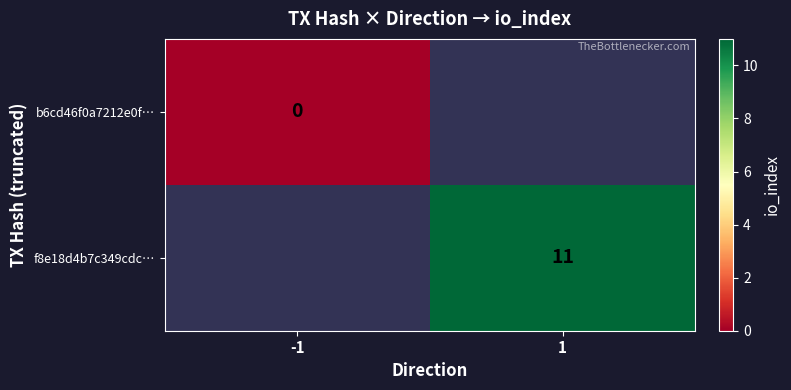

The f8e18d4b7c349cdc… series shows 15 at 1. True or false?

False